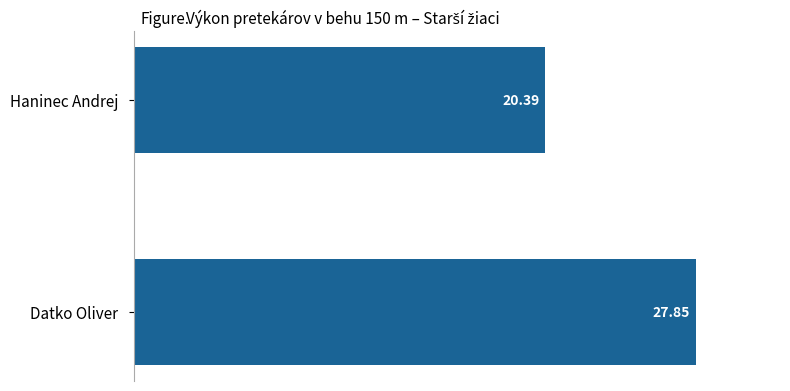

What is the difference between the maximum and minimum values?

7.5